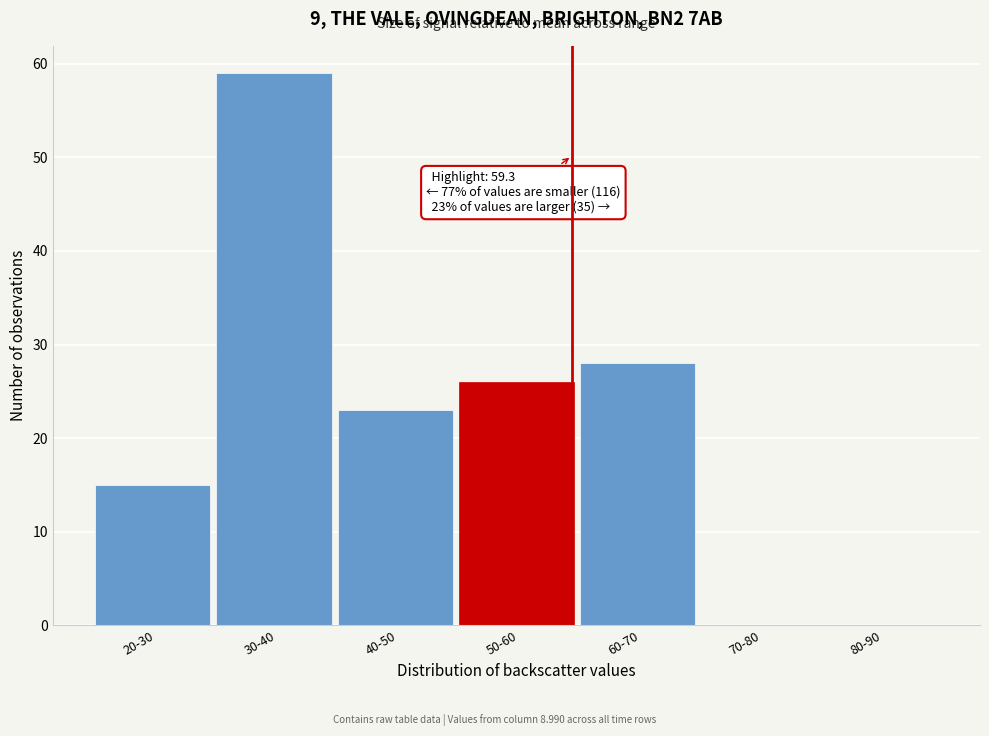

Reading left to right, transcribe all the data shown in this chart.

20-30=15	30-40=59	40-50=23	50-60=26	60-70=28	70-80=0	80-90=0